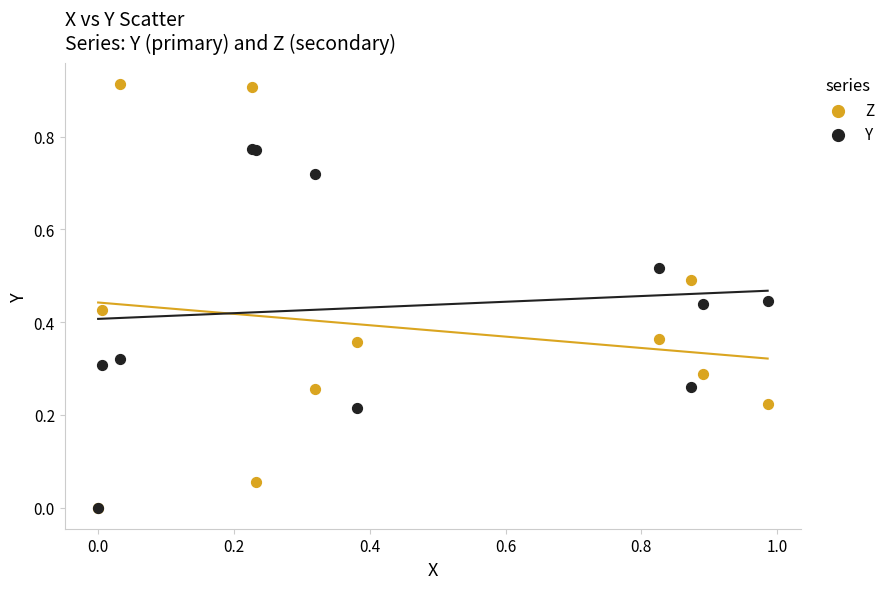

Which series contains the highest Y value?

Z